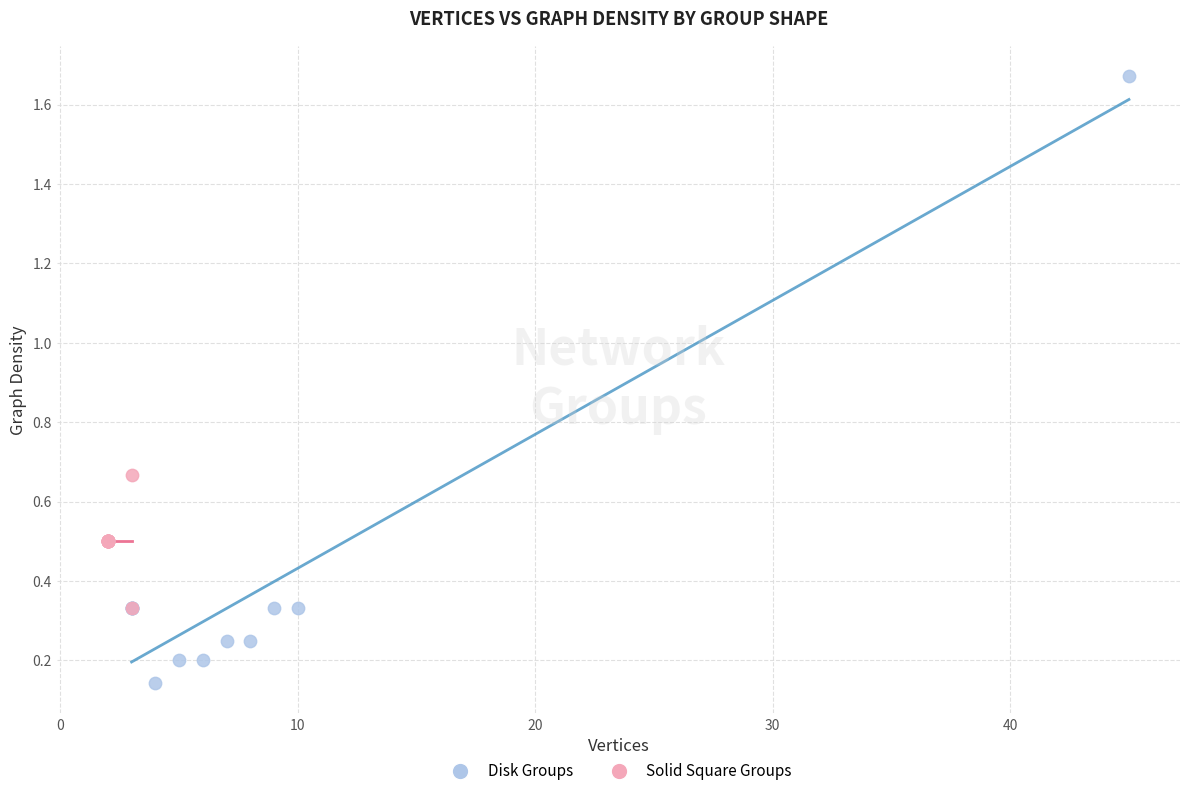

Which series has the widest spread of Y values?

Disk Groups